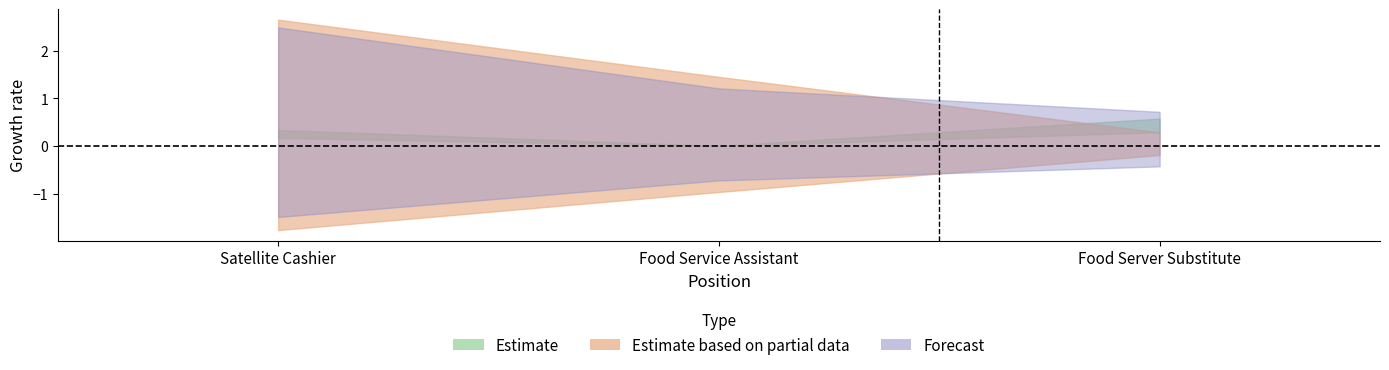

What is the label of the 2nd point from the right?

Food Service Assistant